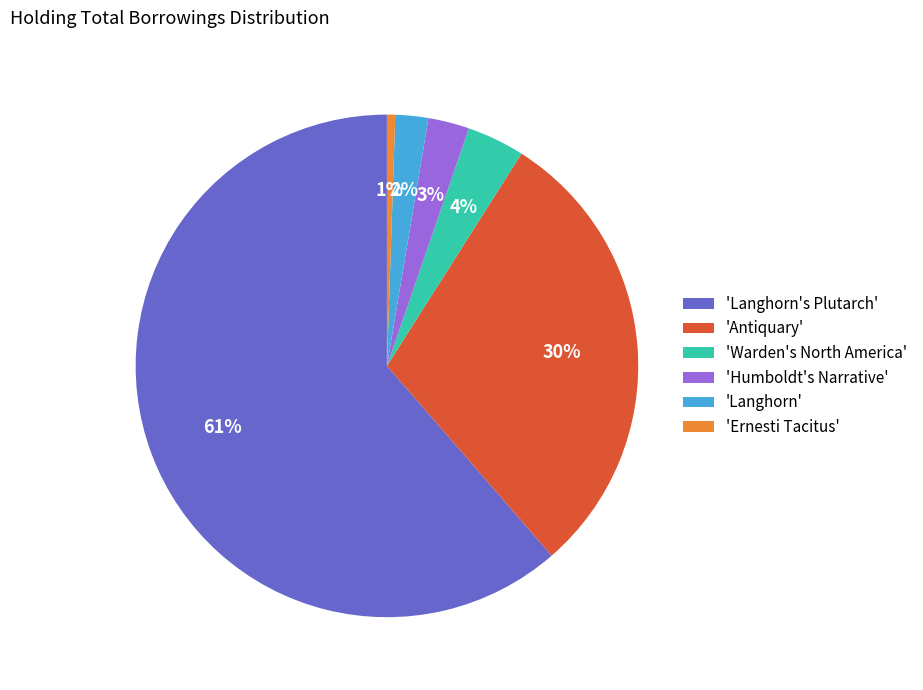

True or false: 'Ernesti Tacitus' accounts for 1% of the total.

True